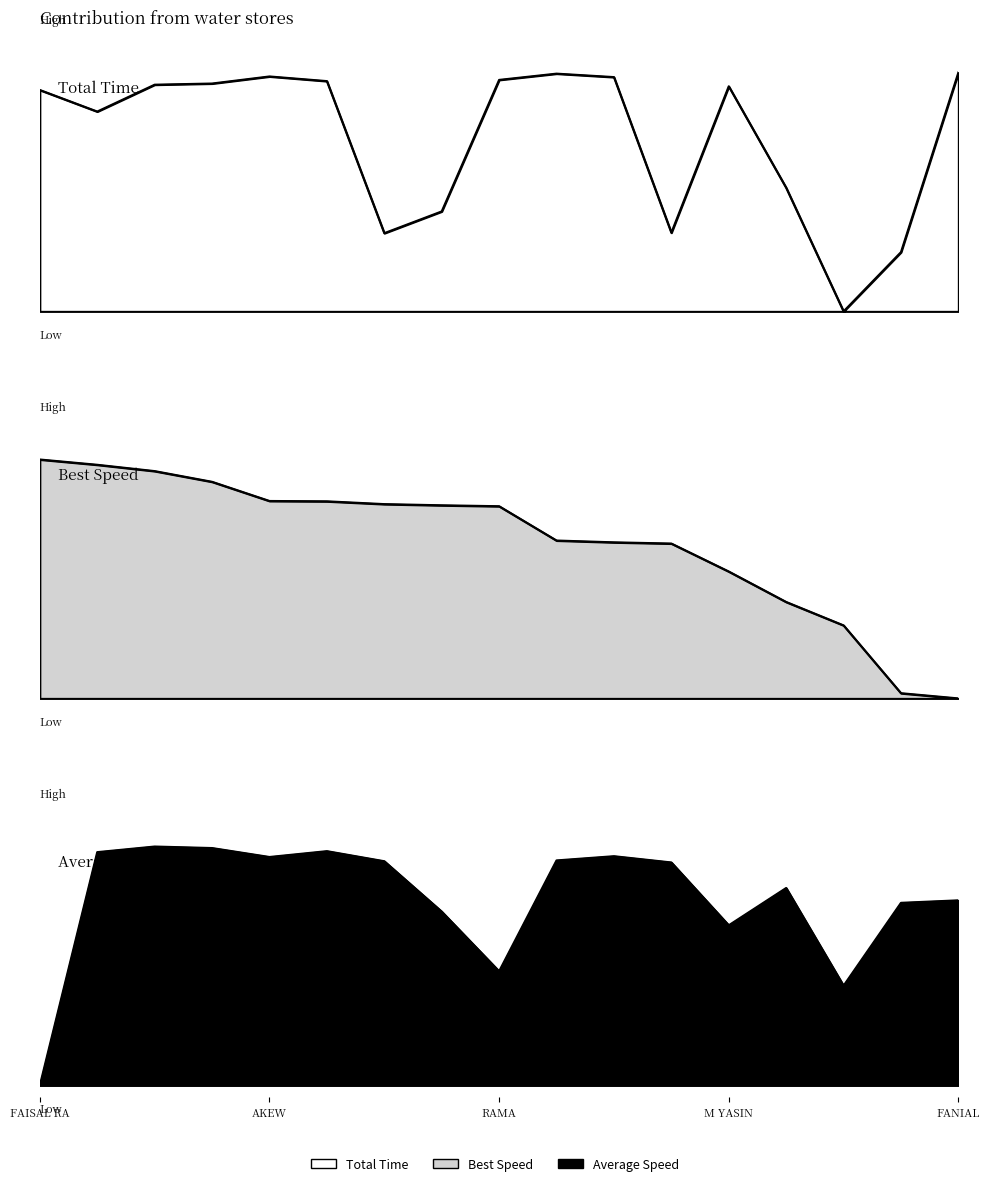

How many interior local valleys does the Total Time series have?

4